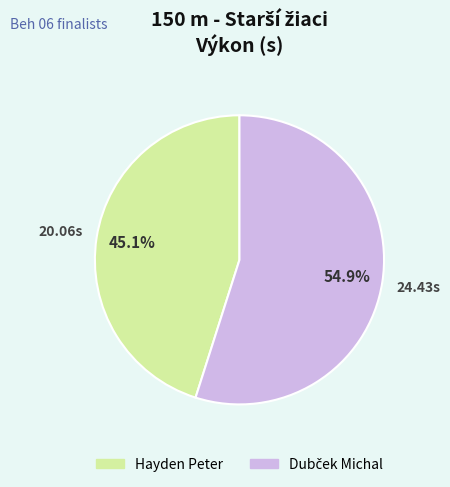

Count the number of slices in the pie.

2